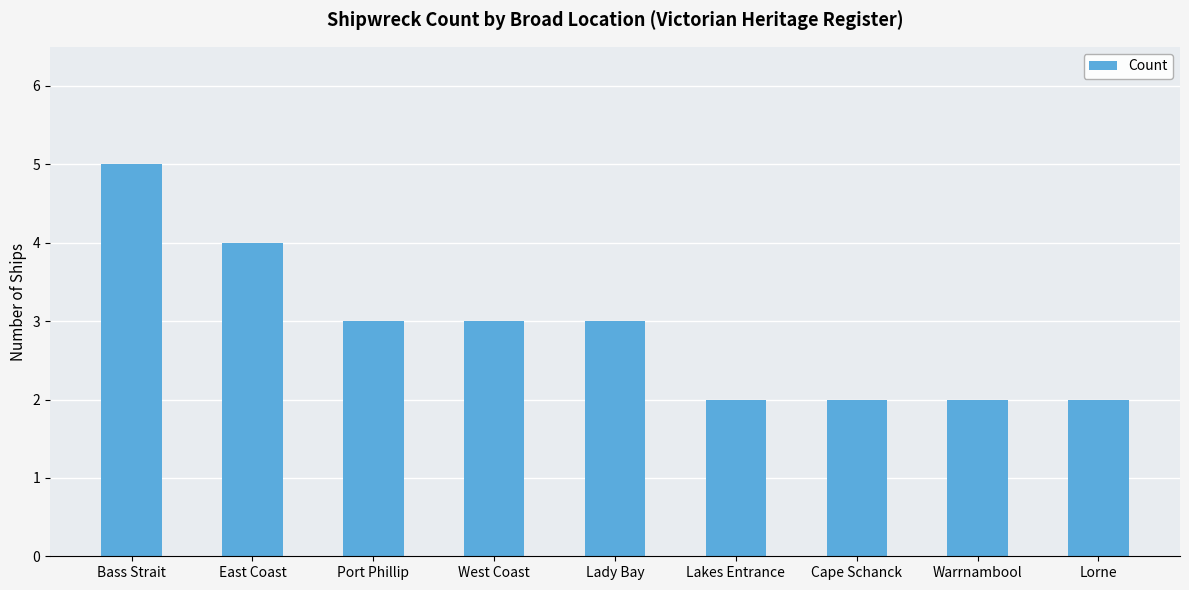

What is the sum of the values at West Coast and Lady Bay?

6